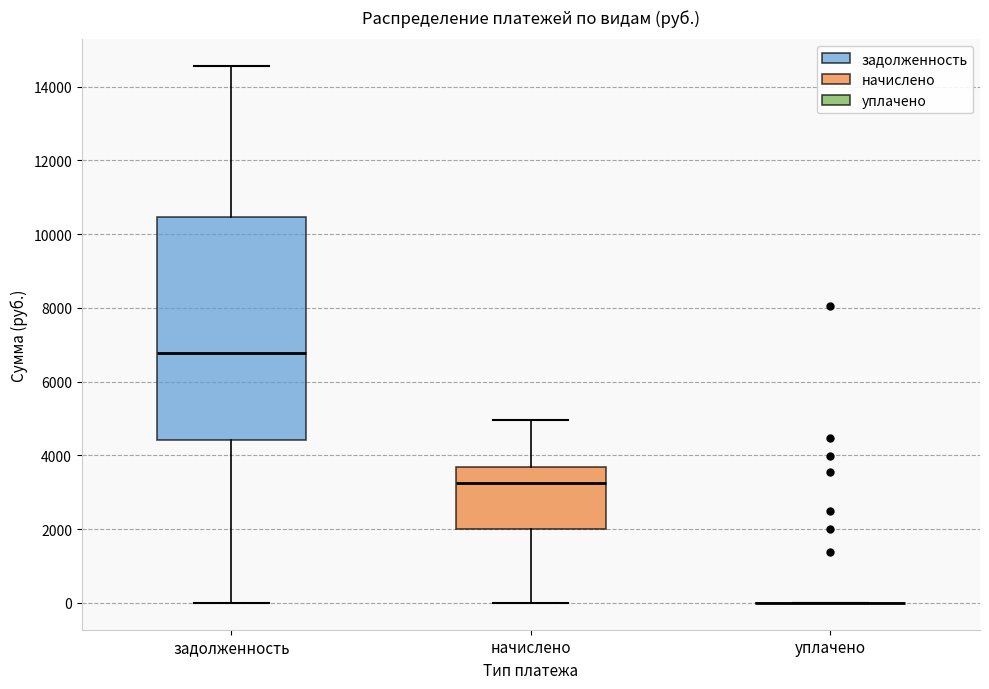

Which box is the tallest, from its lower edge to its upper edge?

задолженность